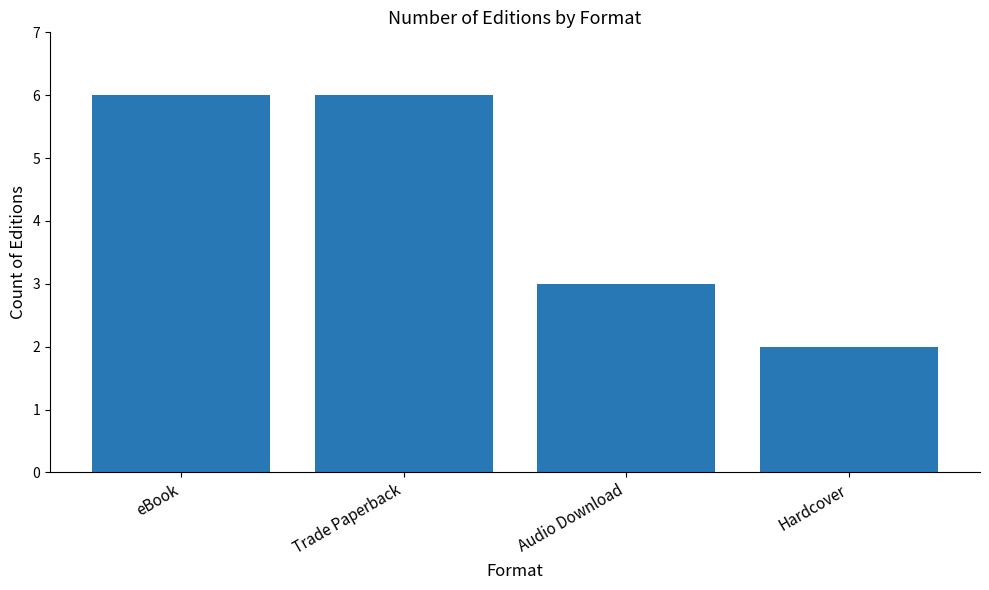

What is the approximate value at Trade Paperback?

6